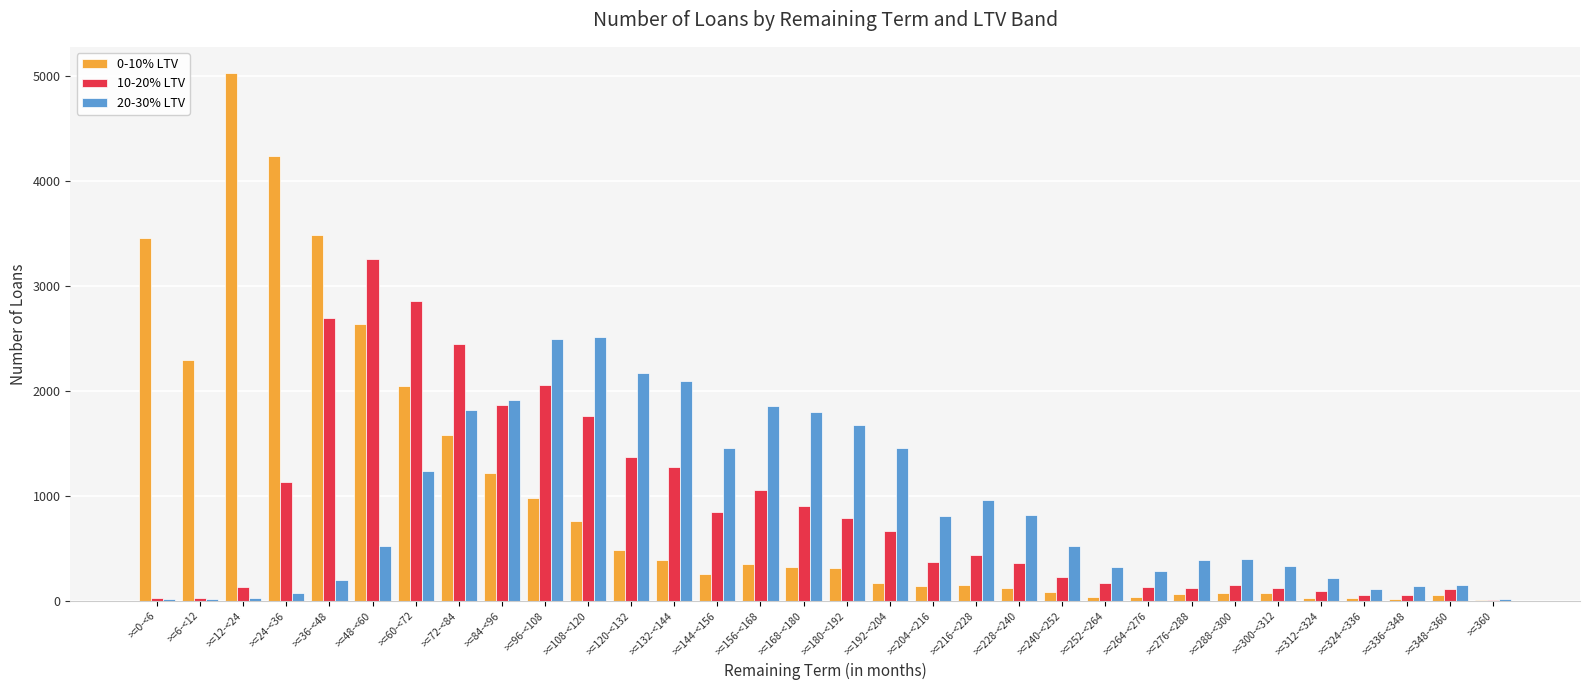

Is it true that 20-30% LTV equals 574 at >=252-<264?

False